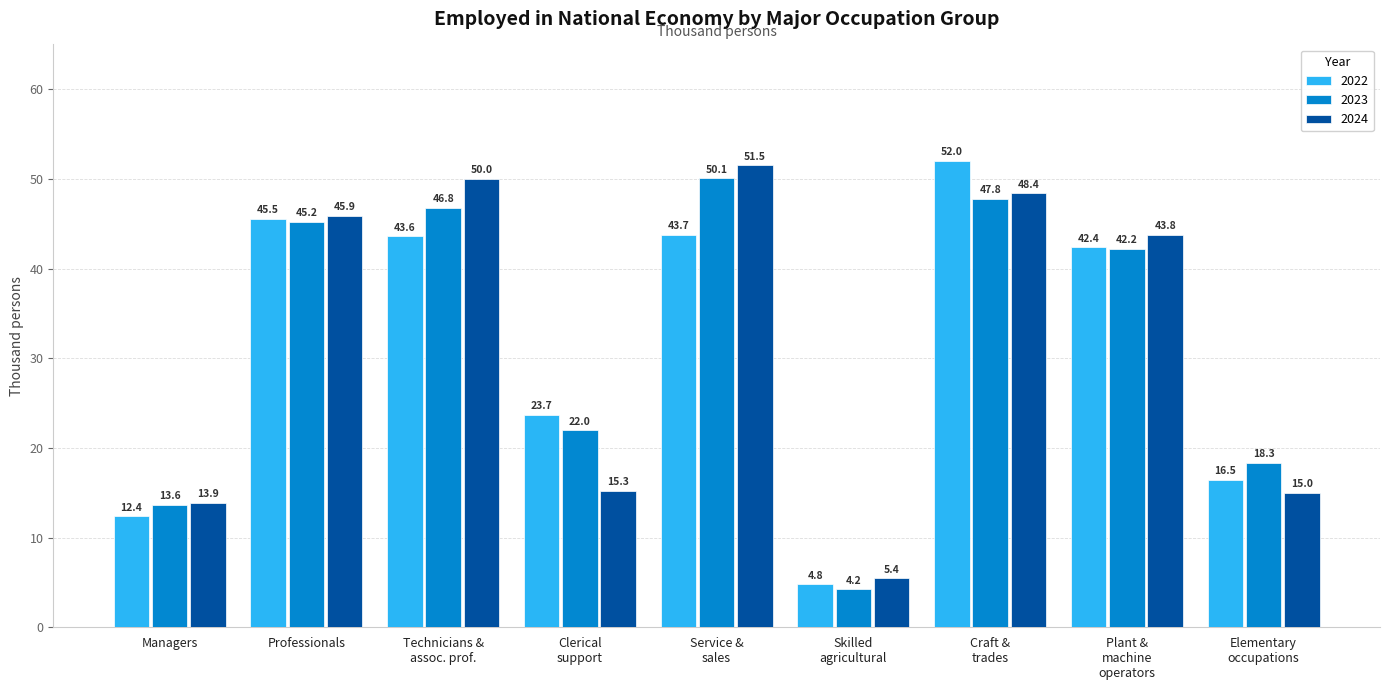

Reading right to left, extract all data points from this chart.

2022: 16.5	42.4	52.0	4.8	43.7	23.7	43.6	45.5	12.4
2023: 18.3	42.2	47.8	4.2	50.1	22.0	46.8	45.2	13.6
2024: 15.0	43.8	48.4	5.4	51.5	15.3	50.0	45.9	13.9